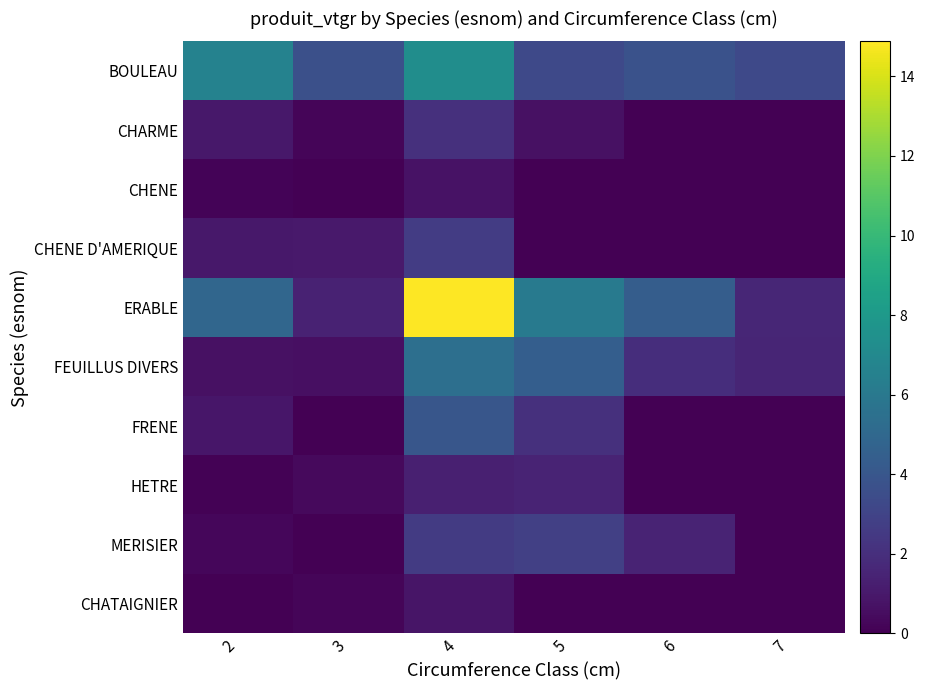

What is the total value across all series at 7?

6.5